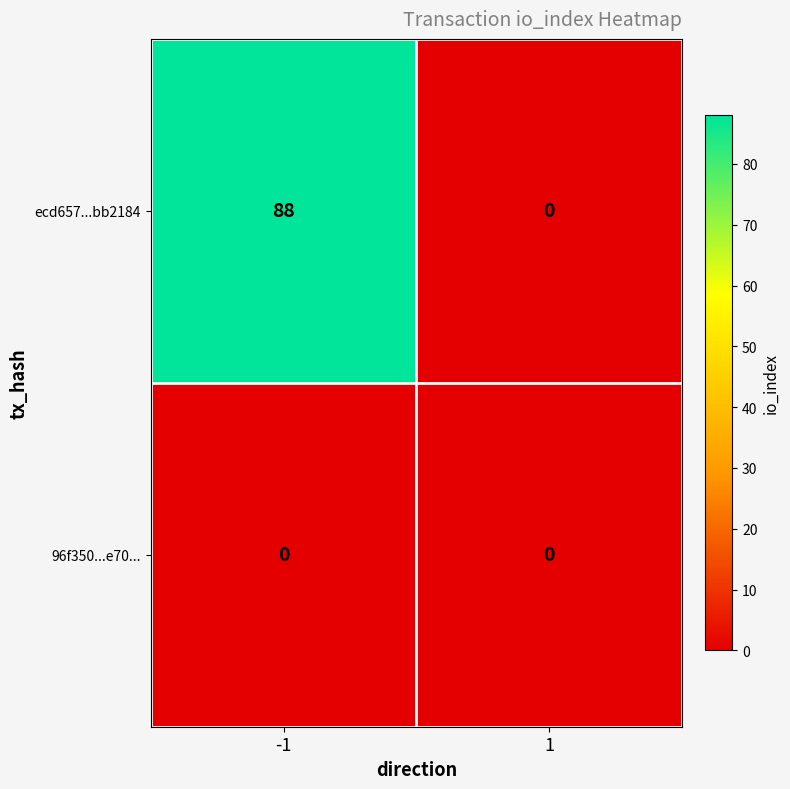

At how many categories does at least one series exceed 17?

1